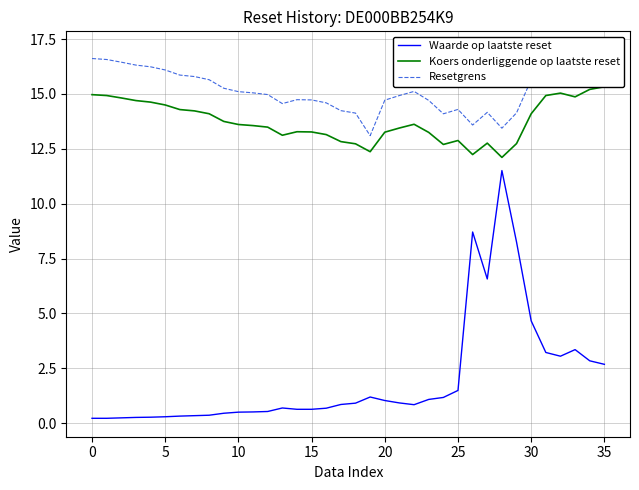

What is the difference between the maximum and minimum values in the Waarde op laatste reset series?

11.3